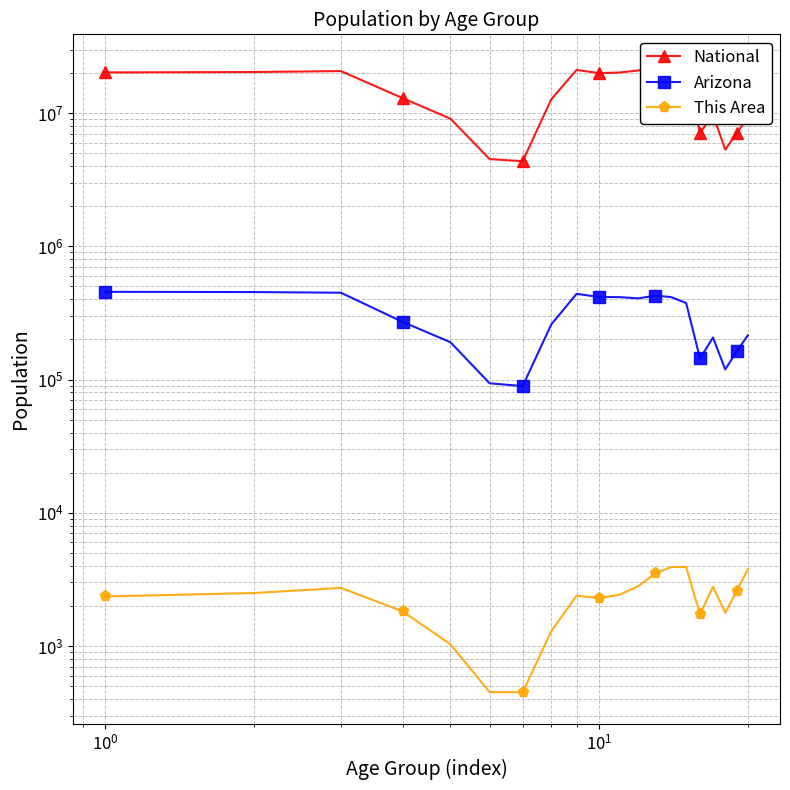

What is the minimum value for Arizona?

89342